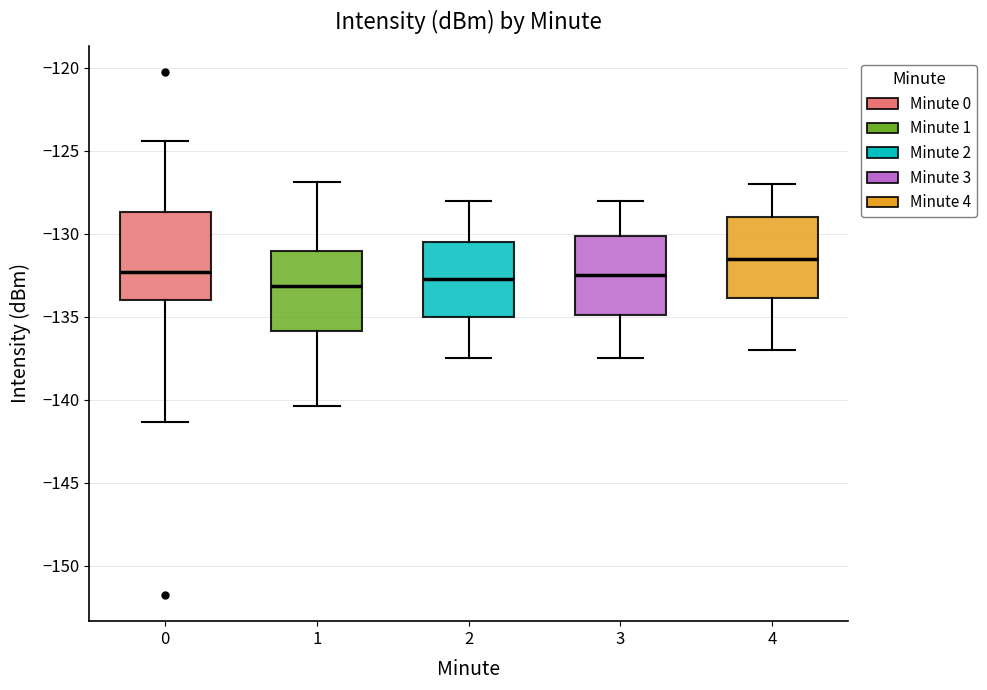

Where does the median line of the box at x = 1 sit on the y-axis? The values are not printed on the chart, so give them approximately, as read against the axis.

-133.0